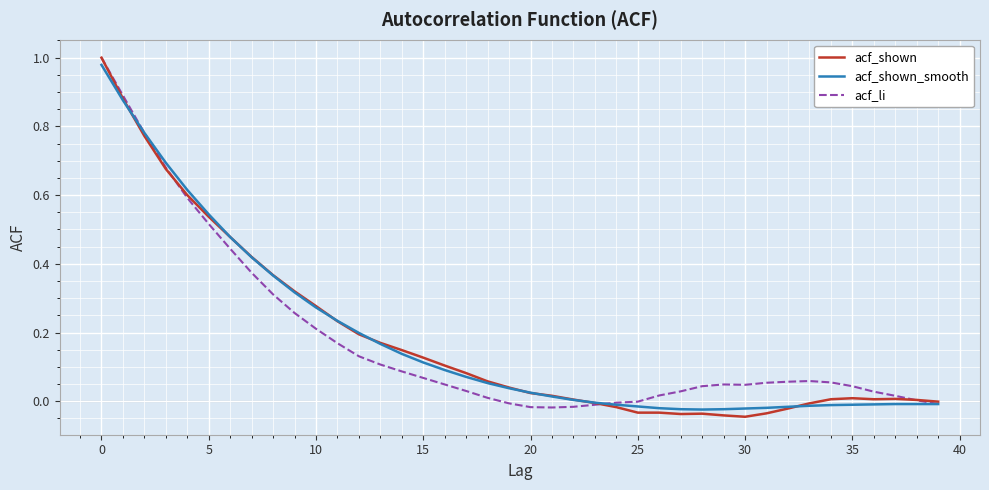

Which series has the widest spread of values?

acf_shown